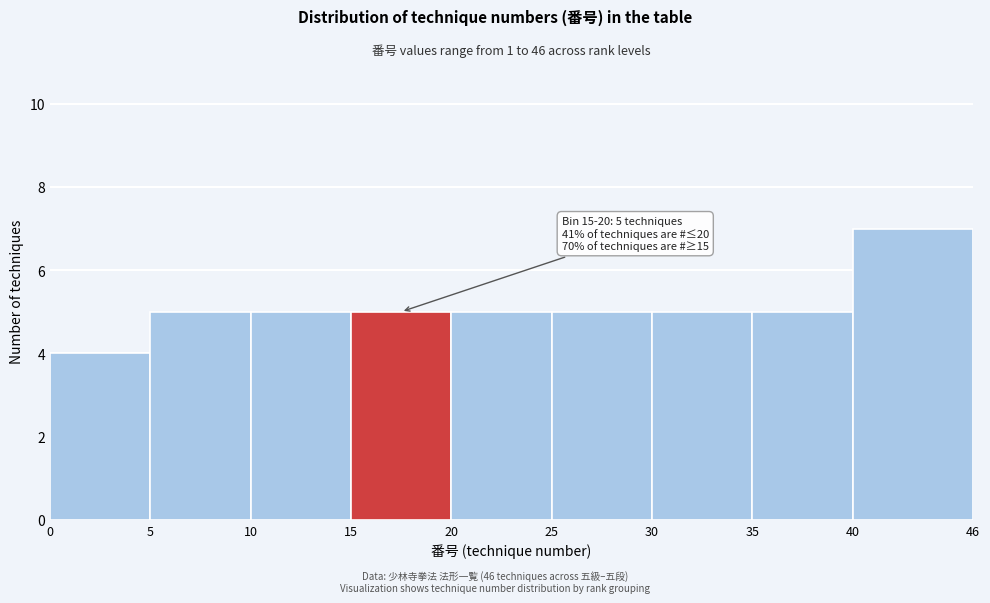

Over which range of the x-axis is the bar tallest?

40 to 46